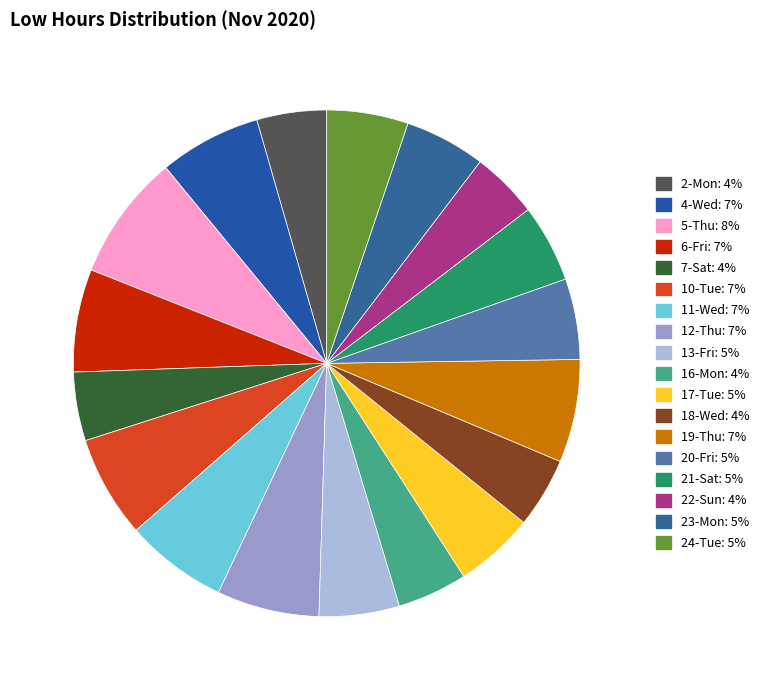

How many slices are in this pie chart?

18